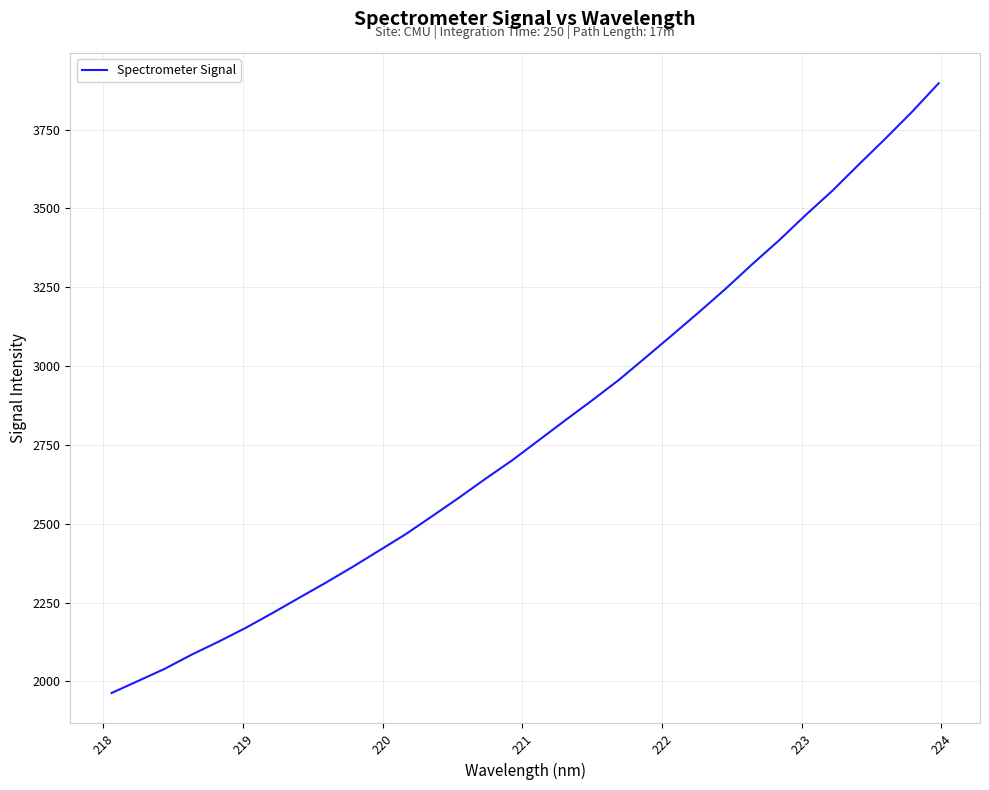

What is the minimum value shown in the chart?

1963.4